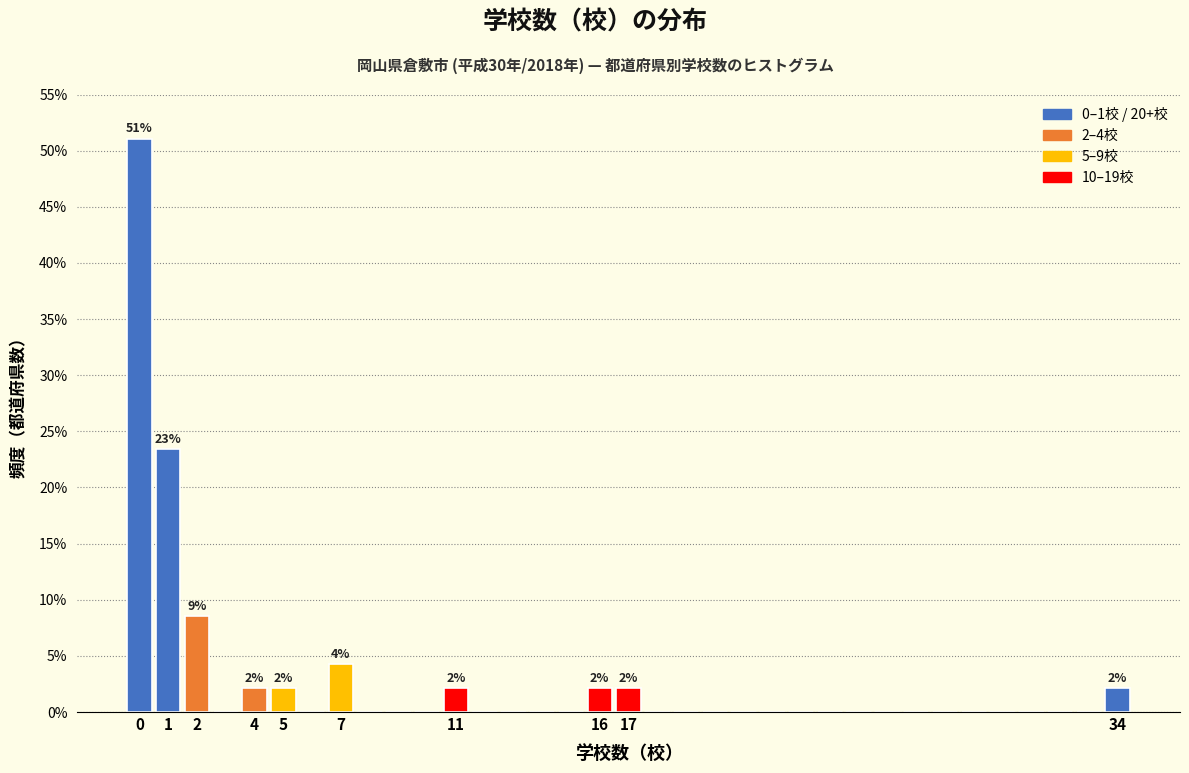

Over which range of the x-axis is the bar tallest?

-0.5 to 0.5